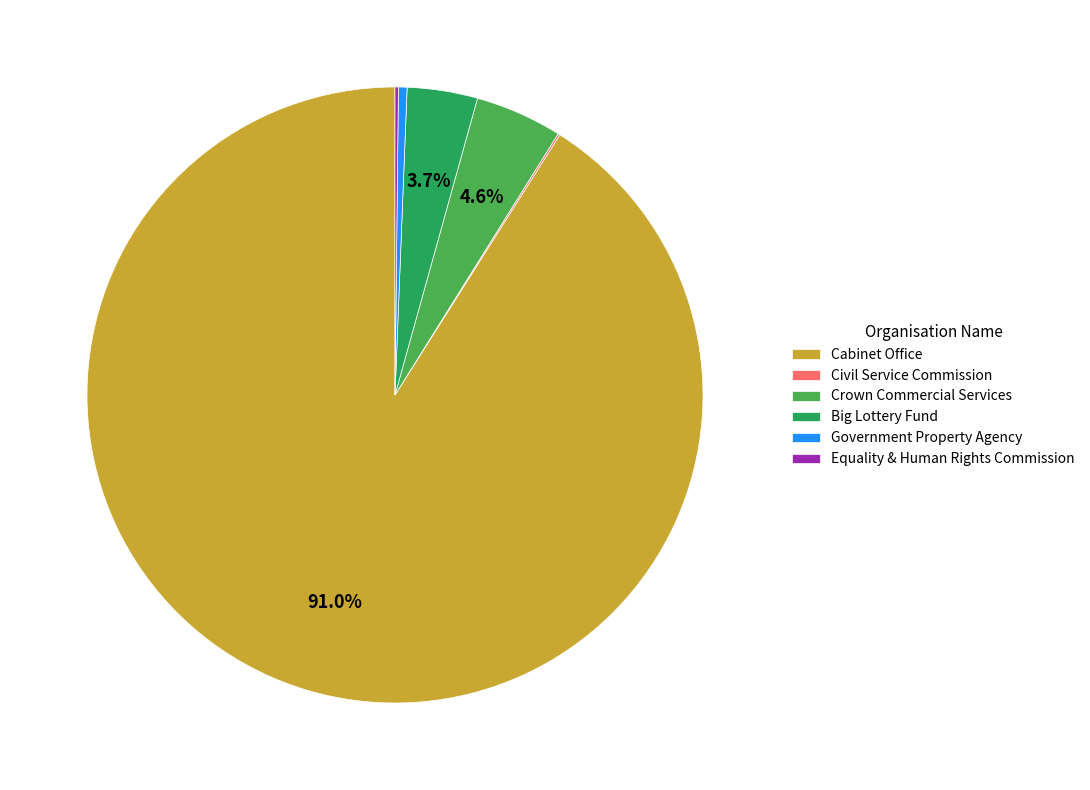

What is the total percentage of Big Lottery Fund and Crown Commercial Services?

8.3%